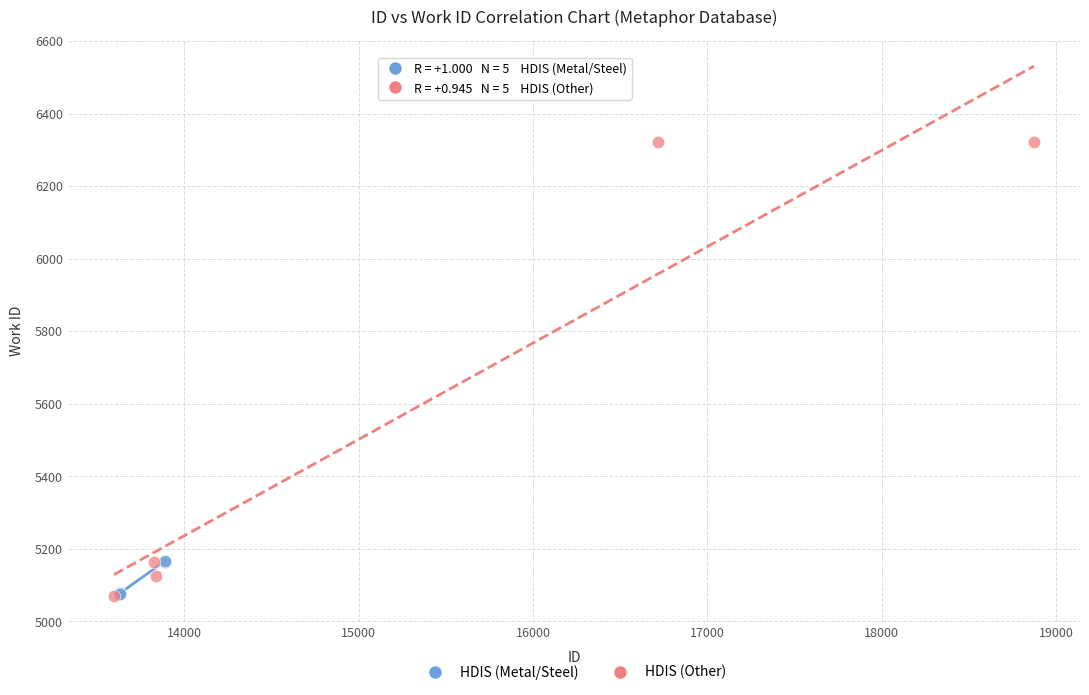

Which series has the widest spread of Y values?

HDIS (Other)